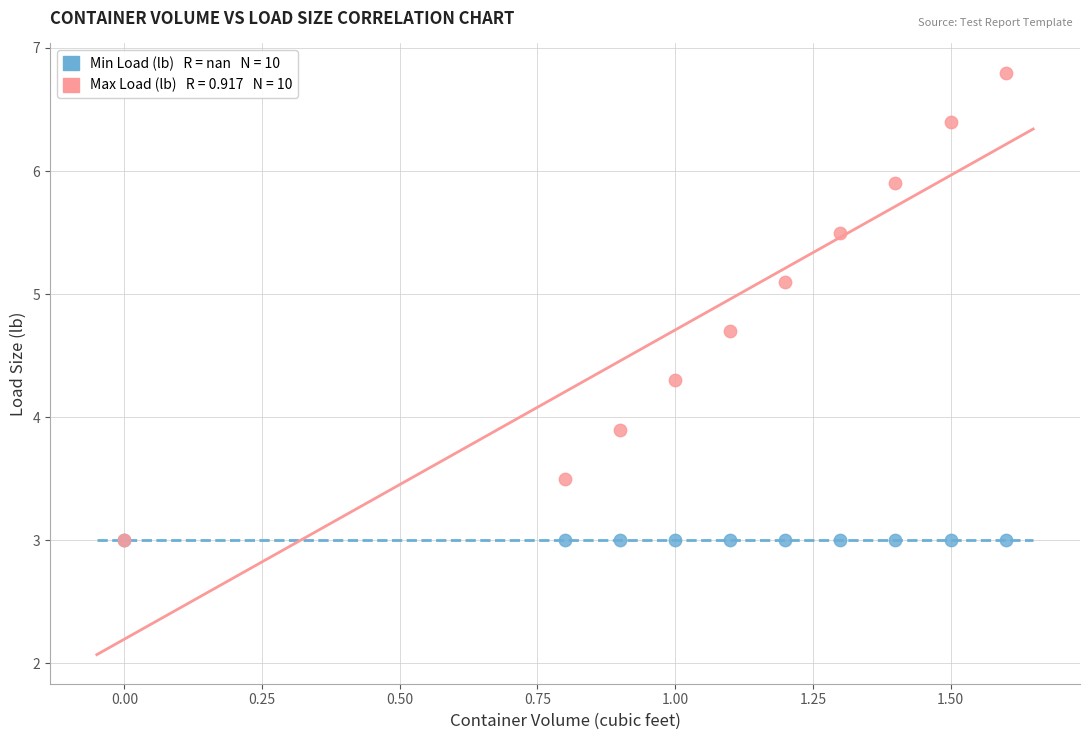

Across all series, what Y value is closest to 4?

3.9